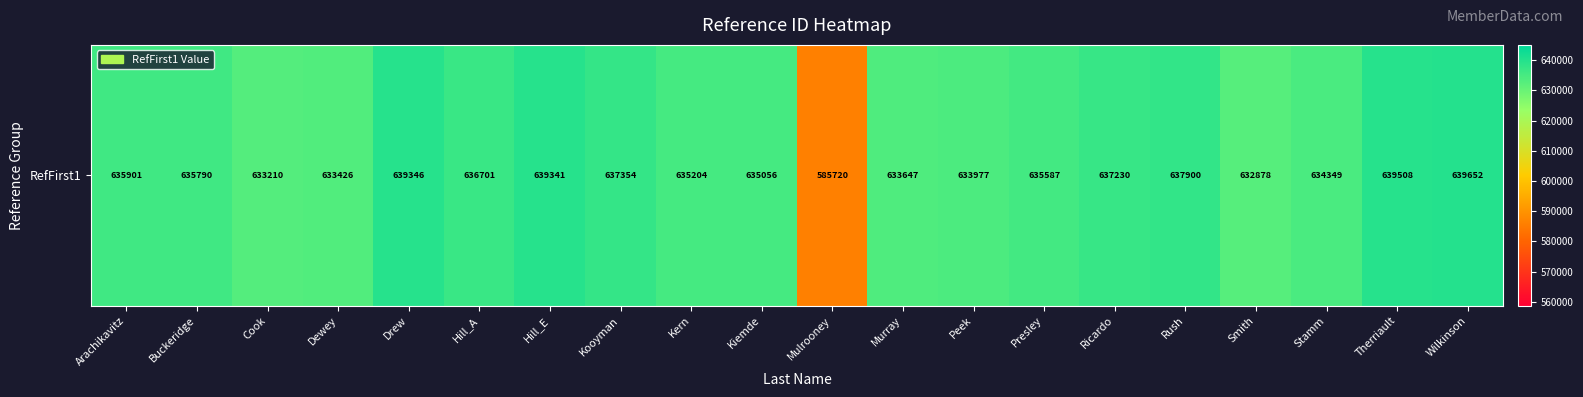

Rank the categories by value from highest to lowest.

Wilkinson, Therriault, Drew, Hill_E, Rush, Kooyman, Ricardo, Hill_A, Arachikavitz, Buckeridge, Presley, Kern, Kiemde, Stamm, Peek, Murray, Dewey, Cook, Smith, Mulrooney